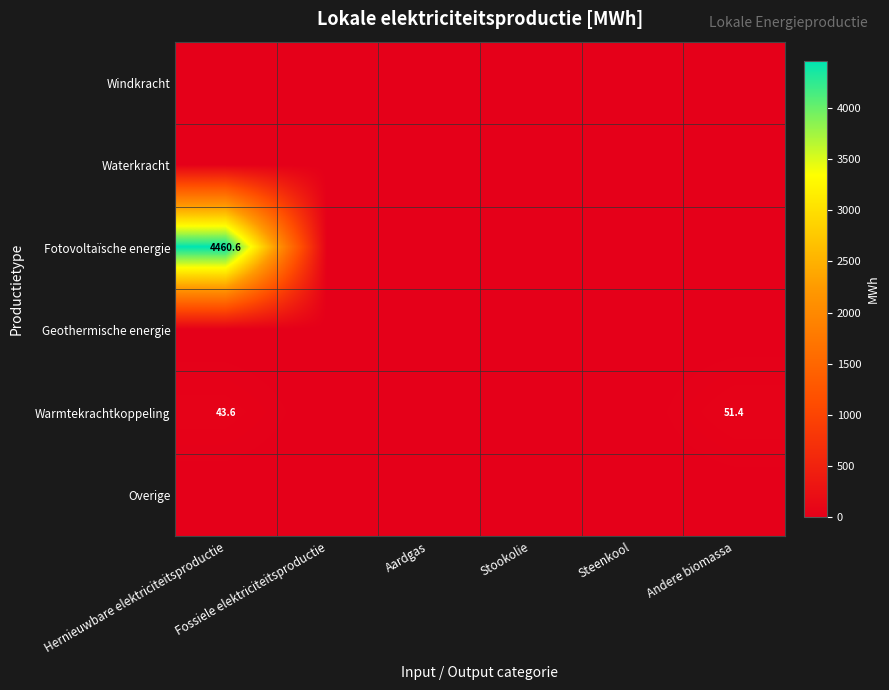

Where is Waterkracht nearest to the value 0?

Hernieuwbare elektriciteitsproductie